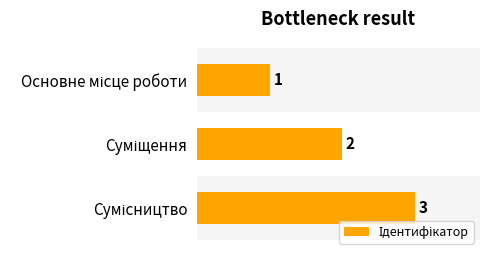

What is the value of the 3rd bar from the top?

3